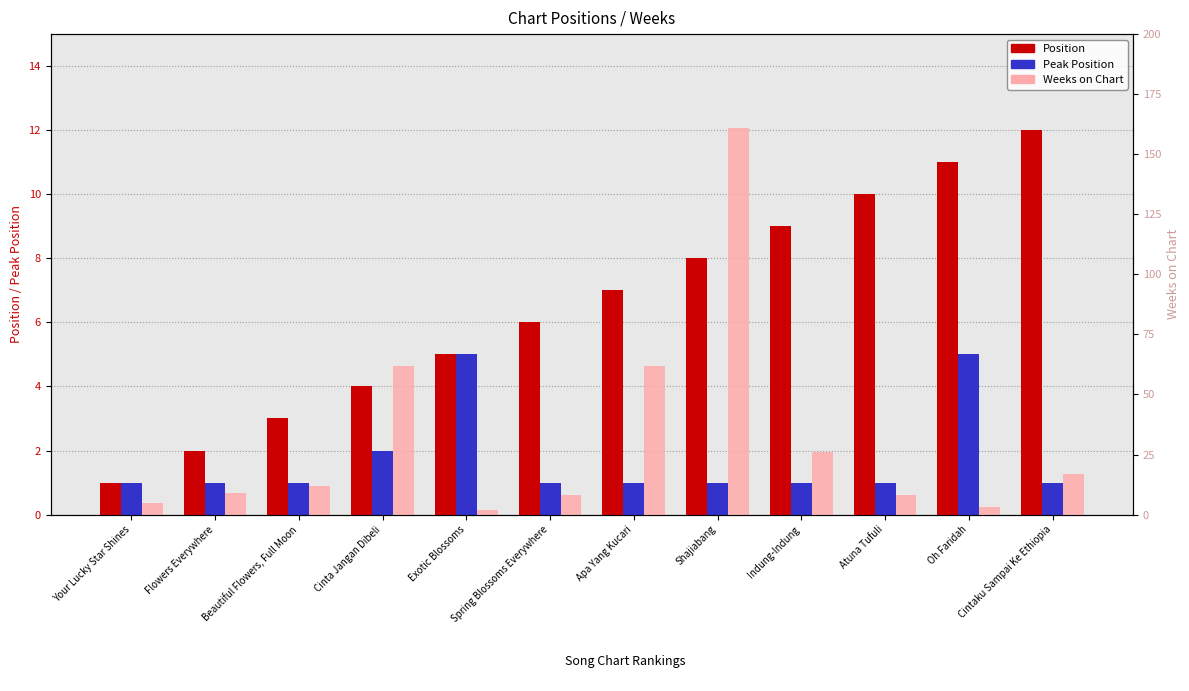

True or false: Position has a value of 5 at Exotic Blossoms.

True